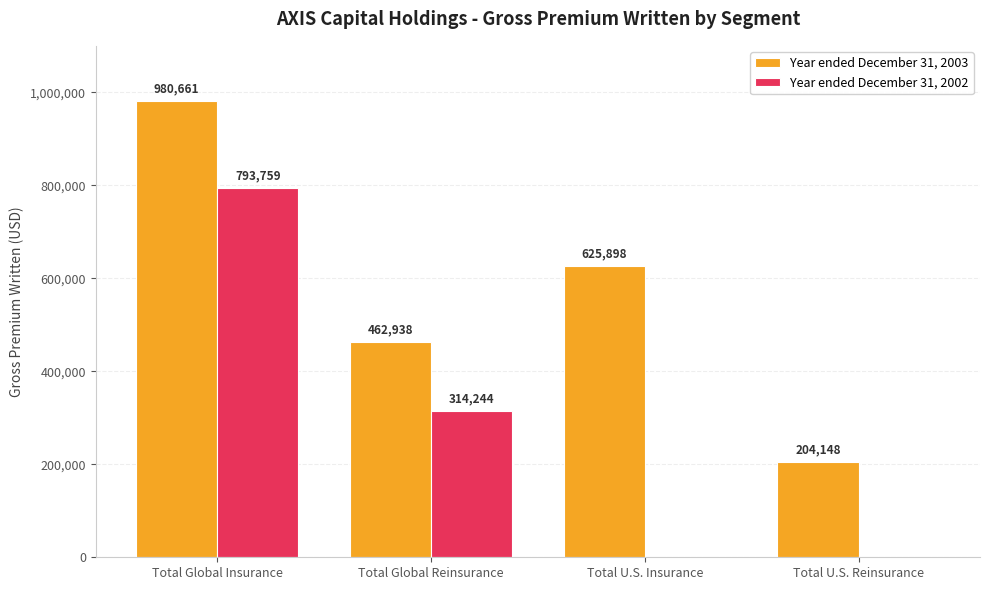

Which series changed the most between Total Global Insurance and Total Global Reinsurance?

Year ended December 31, 2003